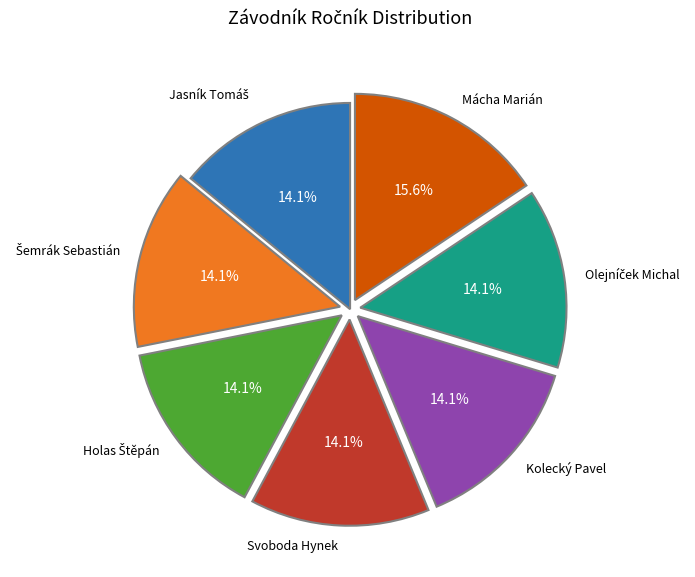

Does any single category account for the majority?

No